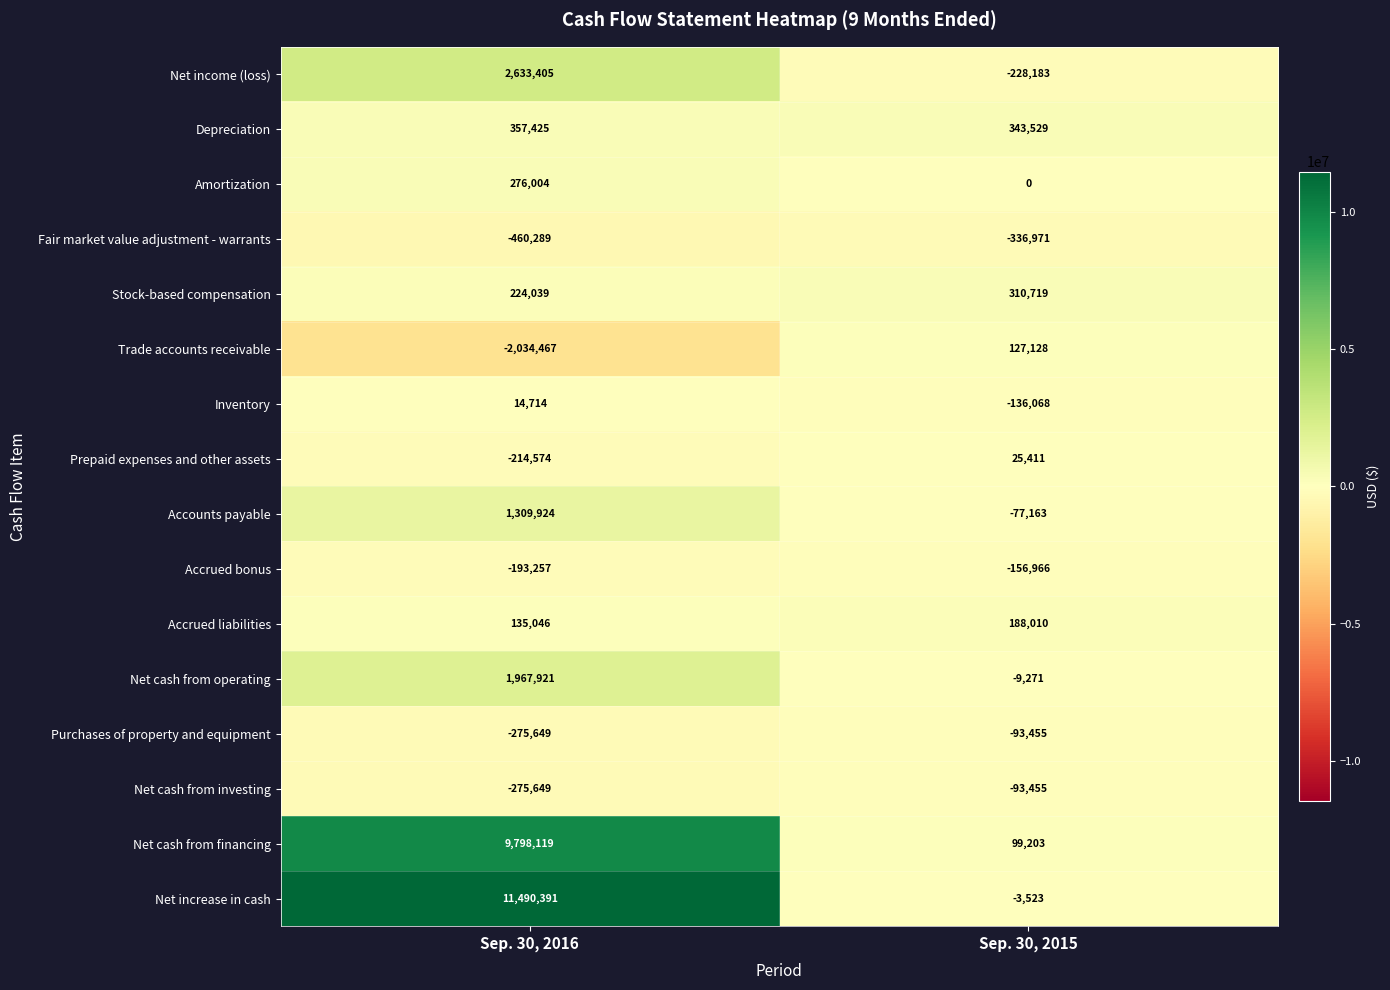

At which label is Prepaid expenses and other assets closest to -94581?

Sep. 30, 2015